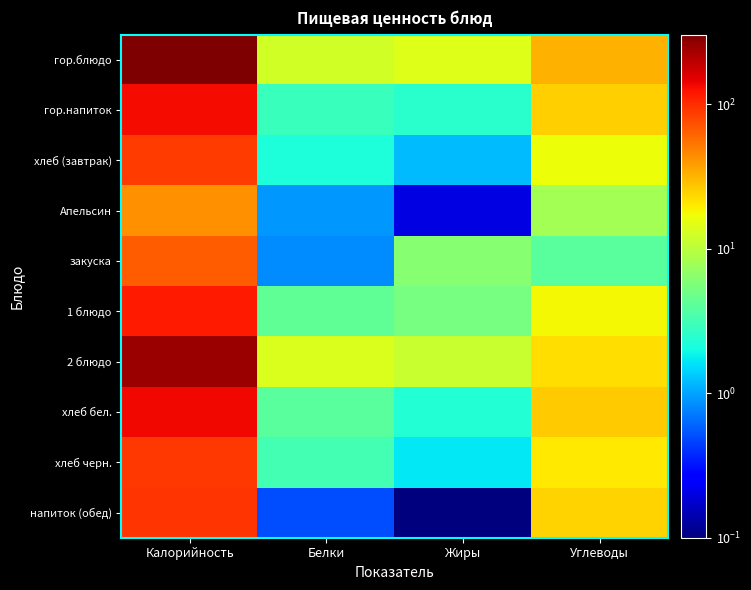

At how many categories does at least one series exceed 282?

1